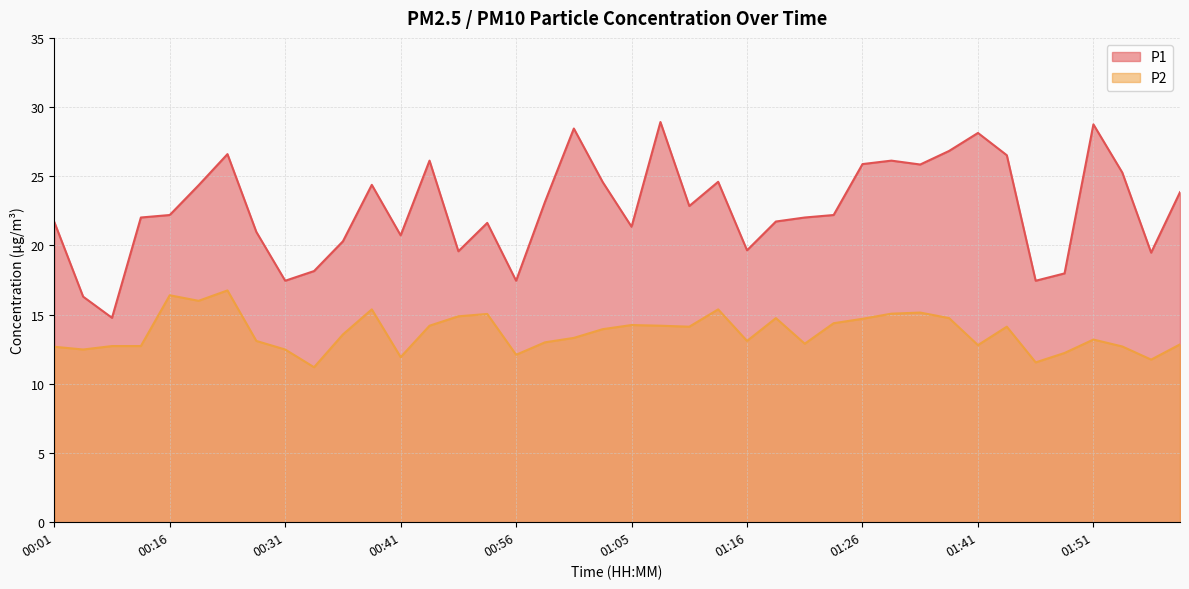

What is the value of the P1 point at the 13th from the left?

20.7